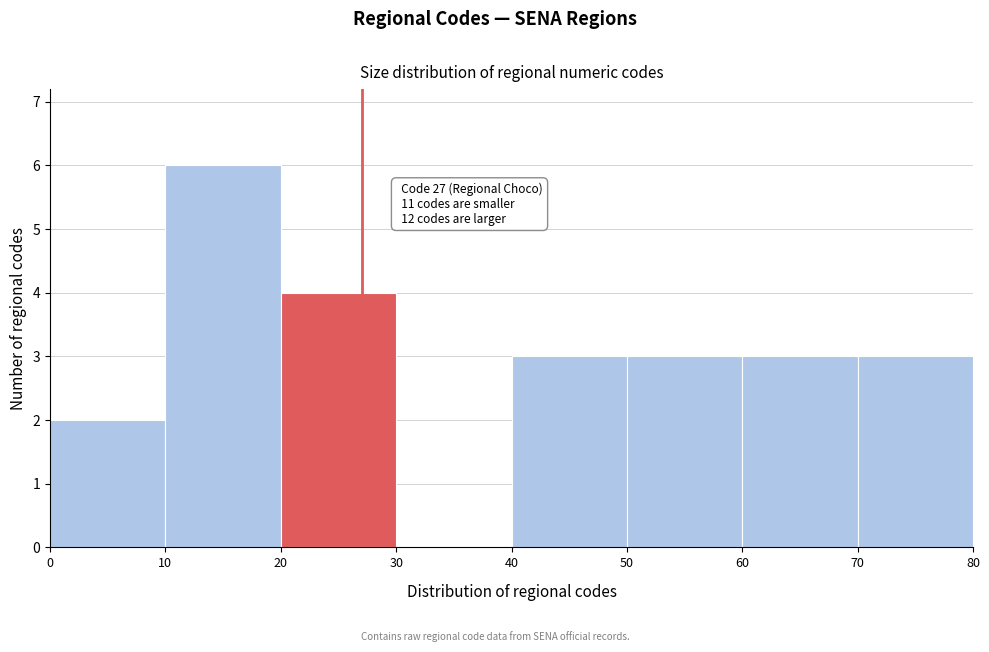

Over which range of the x-axis is the bar tallest?

10 to 20